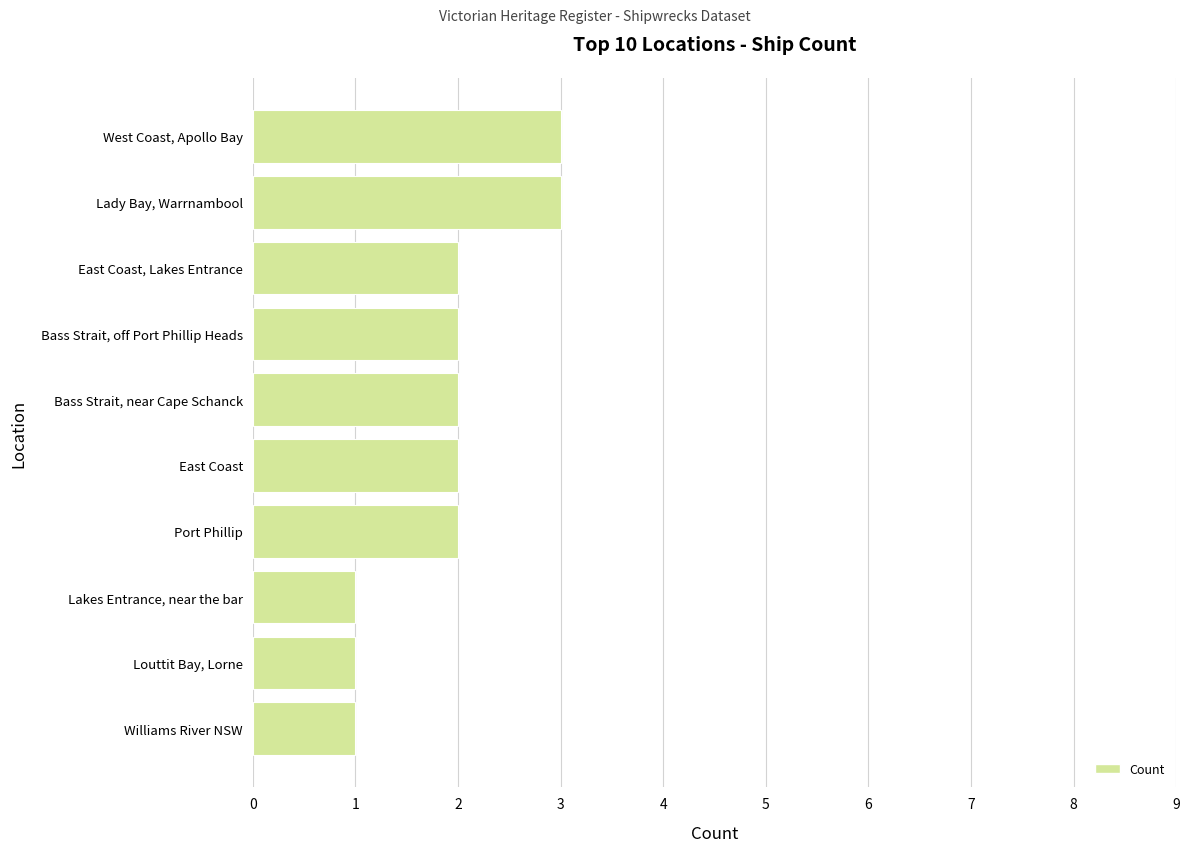

Reading top to bottom, transcribe all the data shown in this chart.

West Coast, Apollo Bay=3	Lady Bay, Warrnambool=3	East Coast, Lakes Entrance=2	Bass Strait, off Port Phillip Heads=2	Bass Strait, near Cape Schanck=2	East Coast=2	Port Phillip=2	Lakes Entrance, near the bar=1	Louttit Bay, Lorne=1	Williams River NSW=1